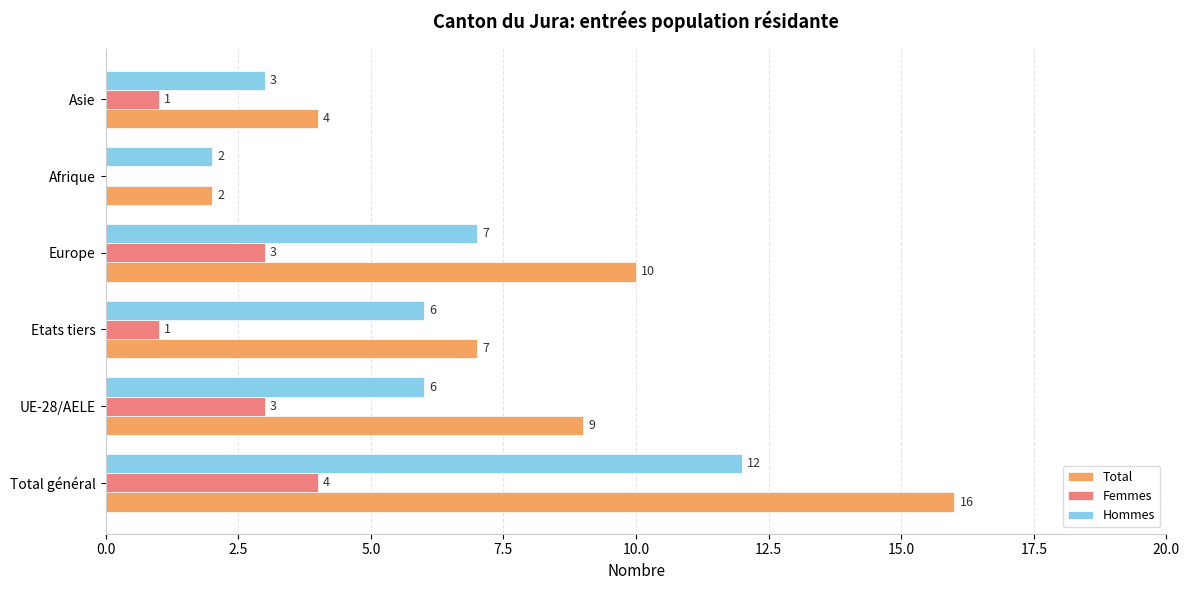

How many distinct data groups are displayed?

3